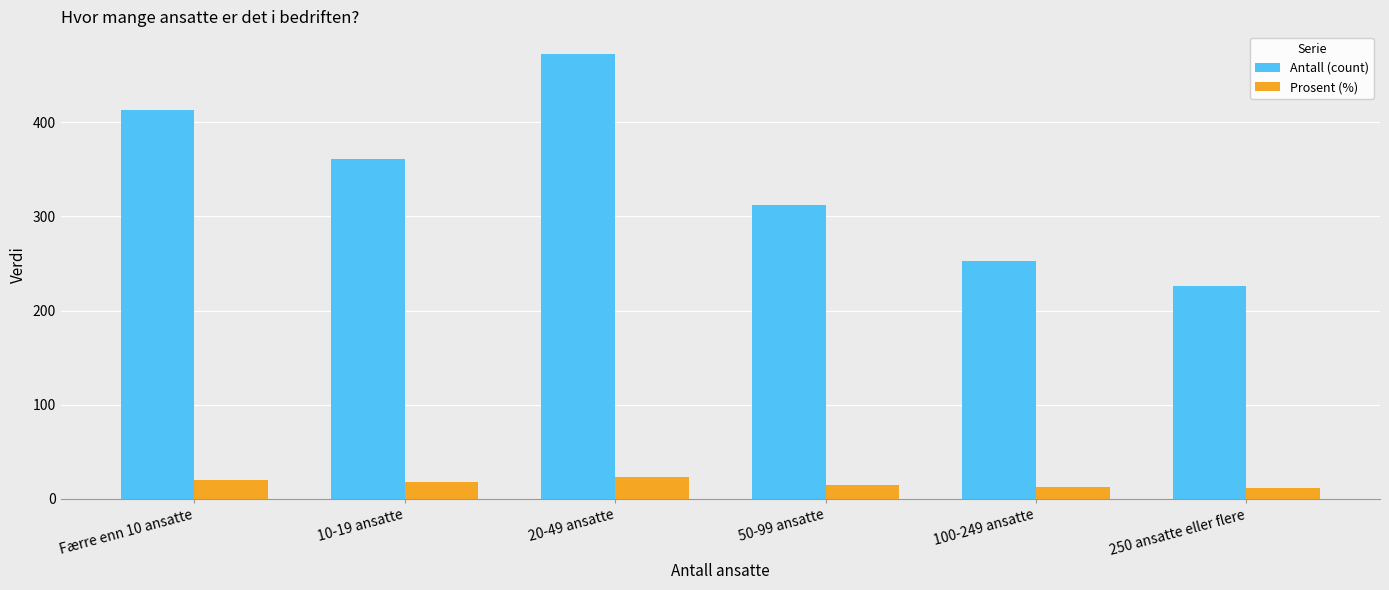

Which series has the largest total across all categories?

Antall (count)